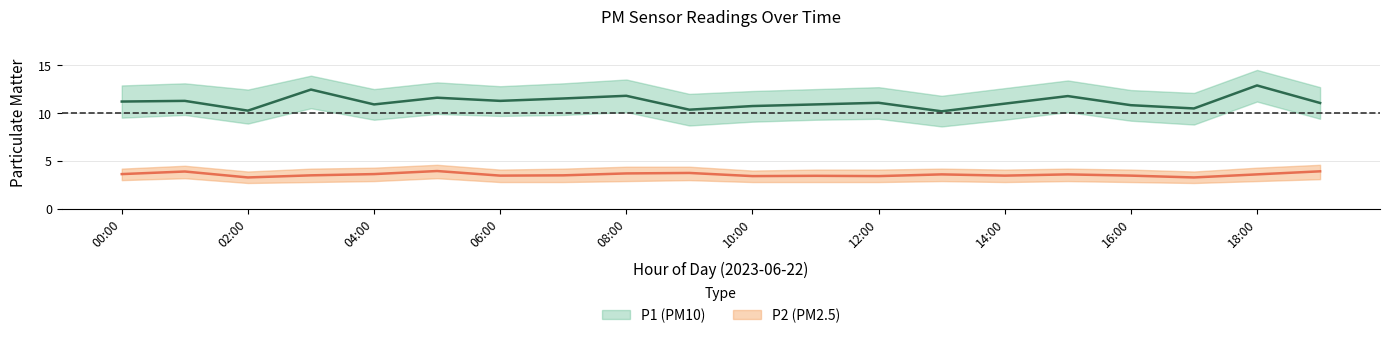

How many data points does each series have?

20